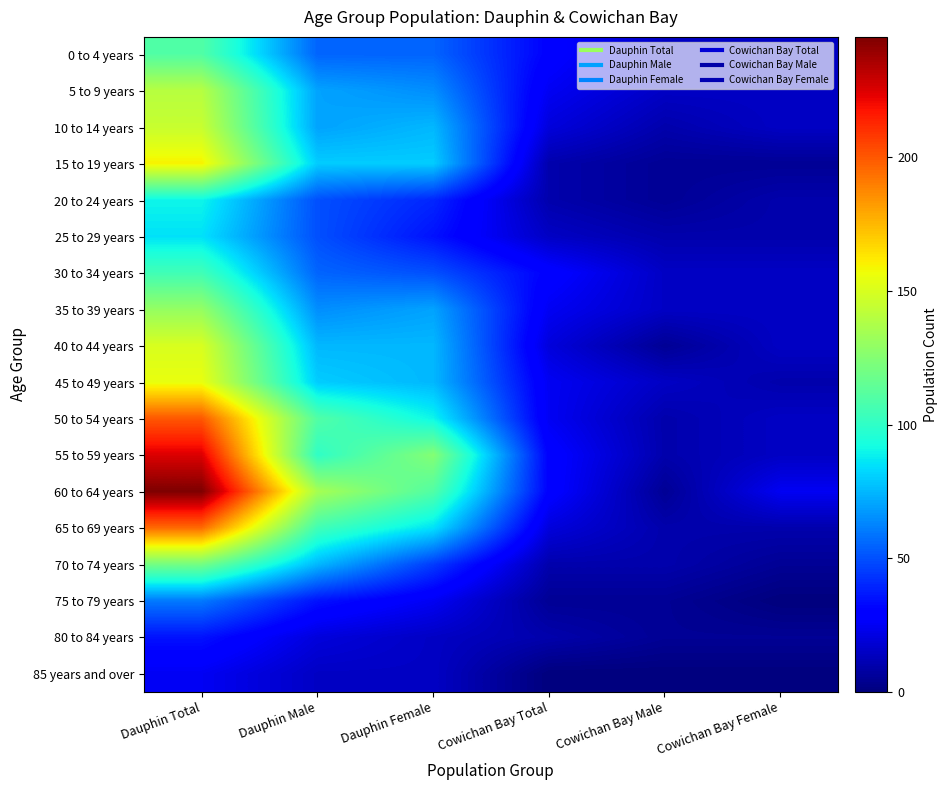

Which category has the lowest value across all series?

Cowichan Bay Female